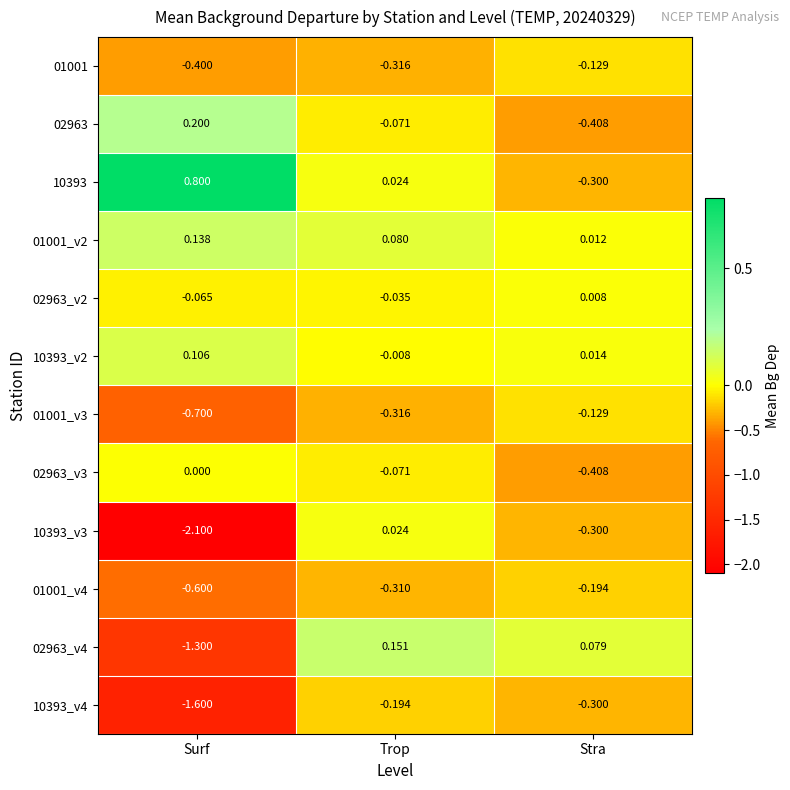

Rank the categories by 01001_v3 value from highest to lowest.

Stra, Trop, Surf